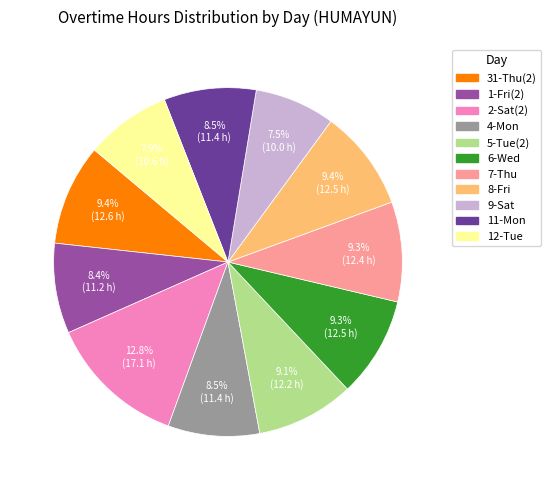

Is there a majority slice in this chart?

No